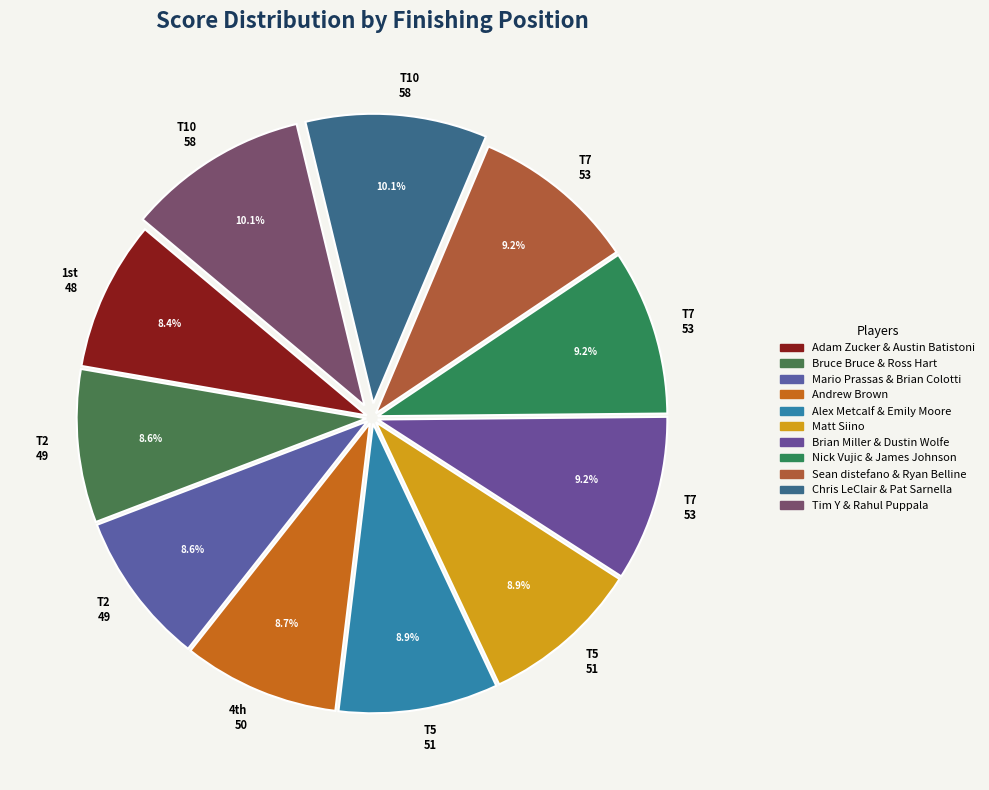

Count the number of slices in the pie.

11